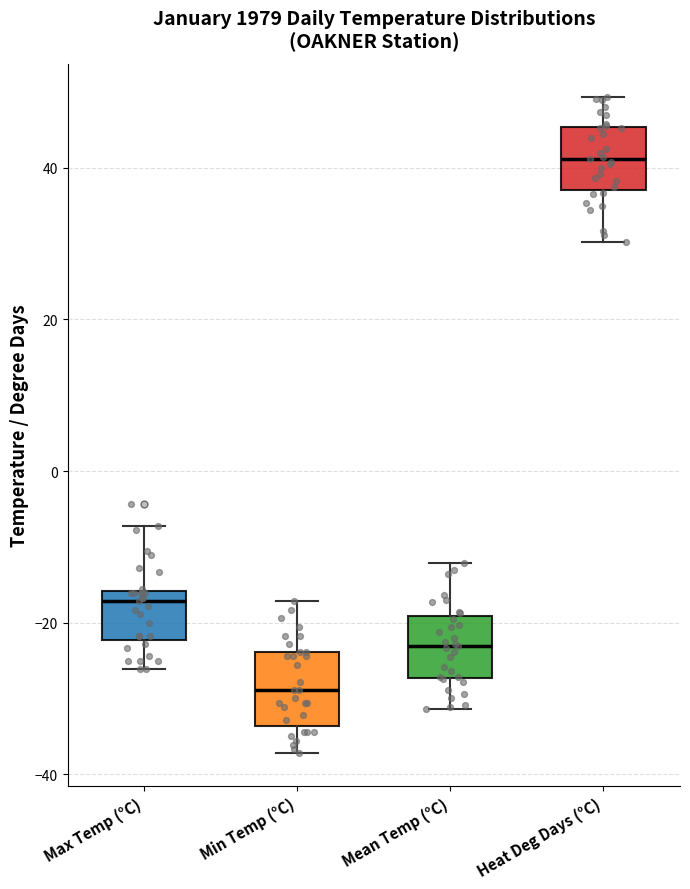

Reading left to right, transcribe this box plot: for each box, give where its median line is, the range the box spans, and where its two whiskers end, as read against the y-axis. The values are not printed on the chart, so give them approximately, as read against the axis.

Max Temp (°C): median -18, box -22 to -16, whiskers -26 to -8
Min Temp (°C): median -28, box -34 to -24, whiskers -38 to -18
Mean Temp (°C): median -24, box -28 to -20, whiskers -32 to -12
Heat Deg Days (°C): median 42, box 38 to 46, whiskers 30 to 50